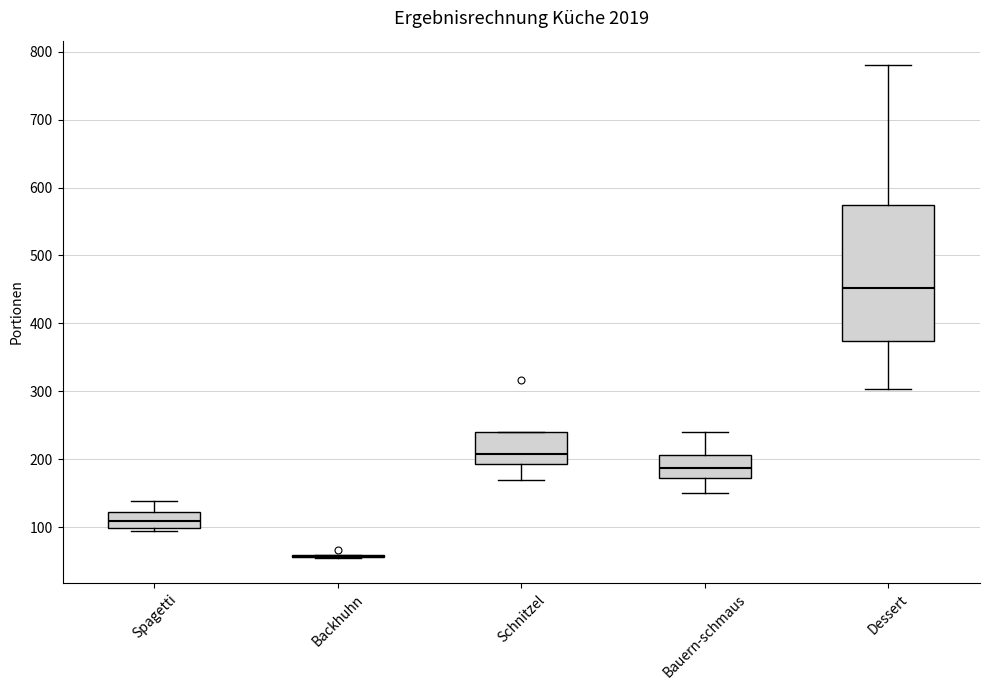

Reading left to right, transcribe this box plot: for each box, give where its median line is, the range the box spans, and where its two whiskers end, as read against the y-axis. The values are not printed on the chart, so give them approximately, as read against the axis.

Spagetti: median 110, box 100 to 120, whiskers 100 (just below the box's lower edge) to 140
Backhuhn: box collapsed to a line at 60, whiskers 50 to 60
Schnitzel: median 210, box 190 to 240, whiskers 170 to 240
Bauern-schmaus: median 190, box 170 to 210, whiskers 150 to 240
Dessert: median 450, box 370 to 570, whiskers 300 to 780